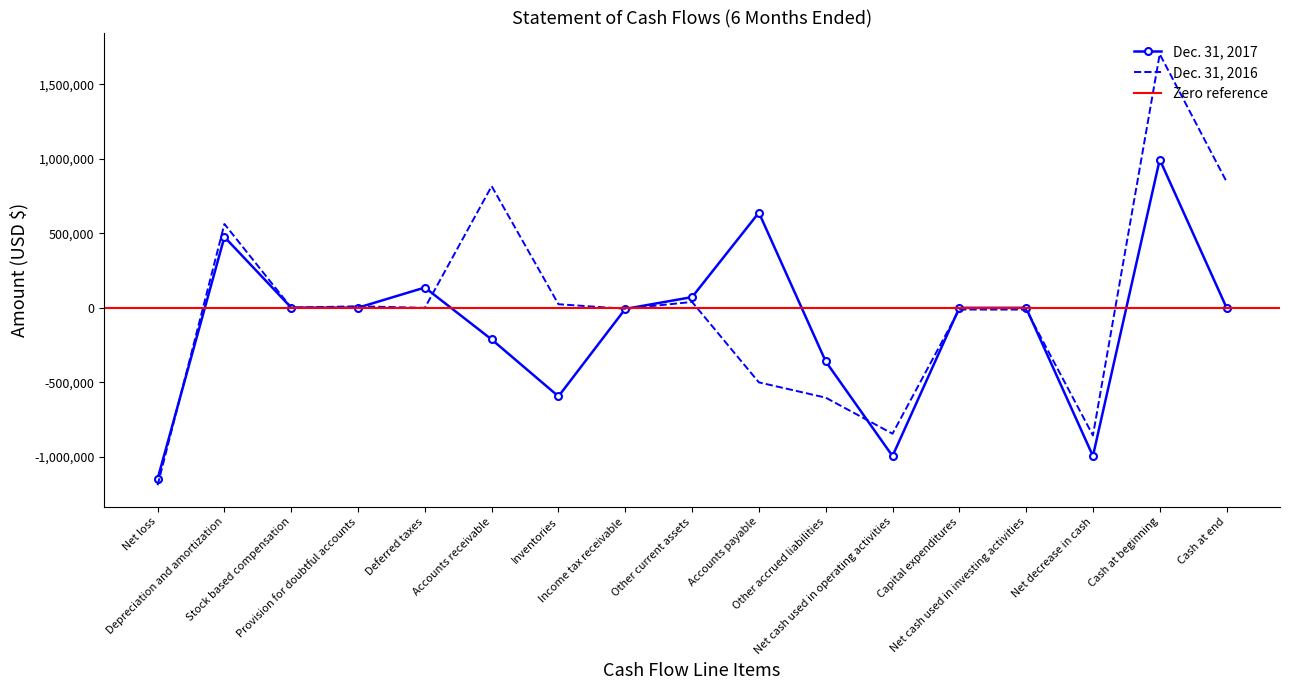

What position from the right is Accounts receivable?

12